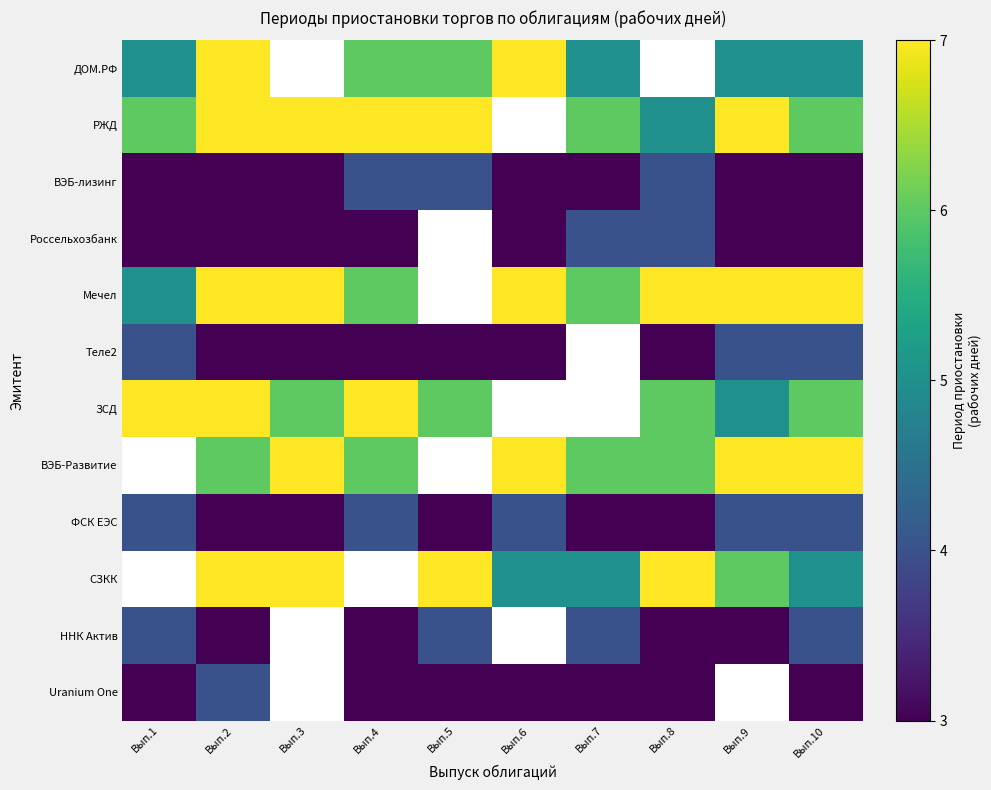

Which series has the largest range (max minus min)?

ДОМ.РФ